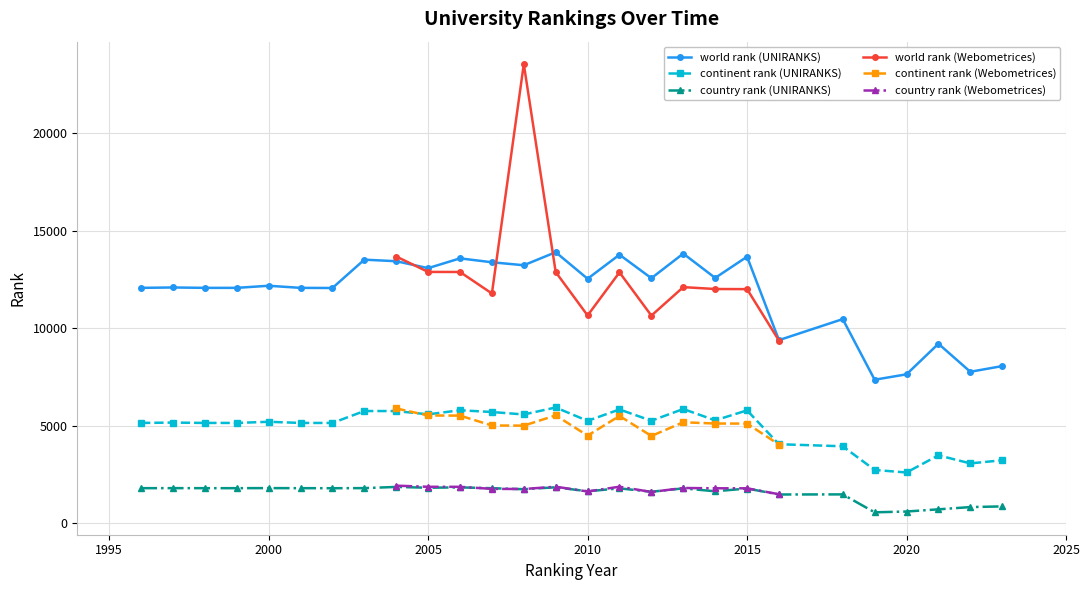

What is the lowest value of the country rank (UNIRANKS) series?

559